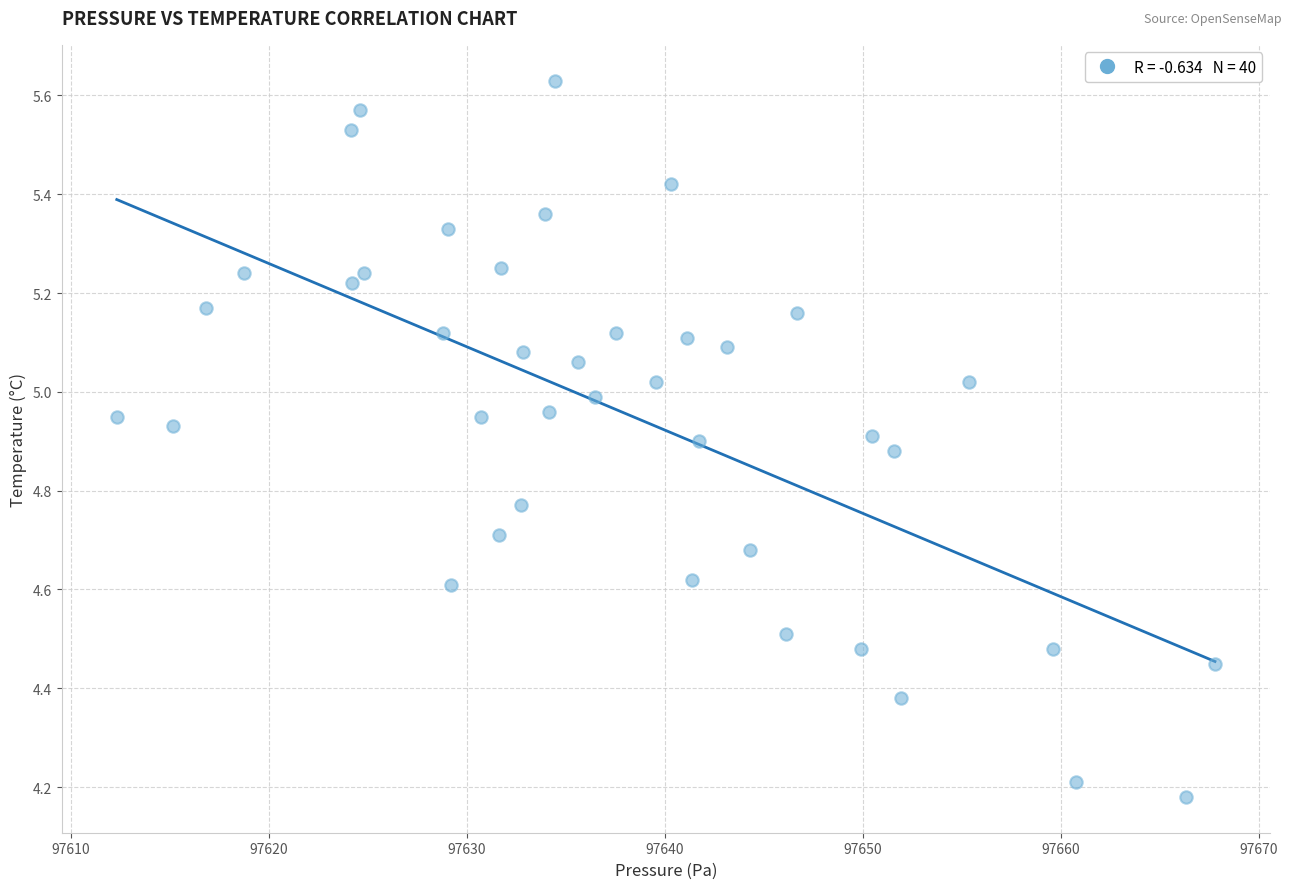

What is the range of X values (max minus min)?

55.5